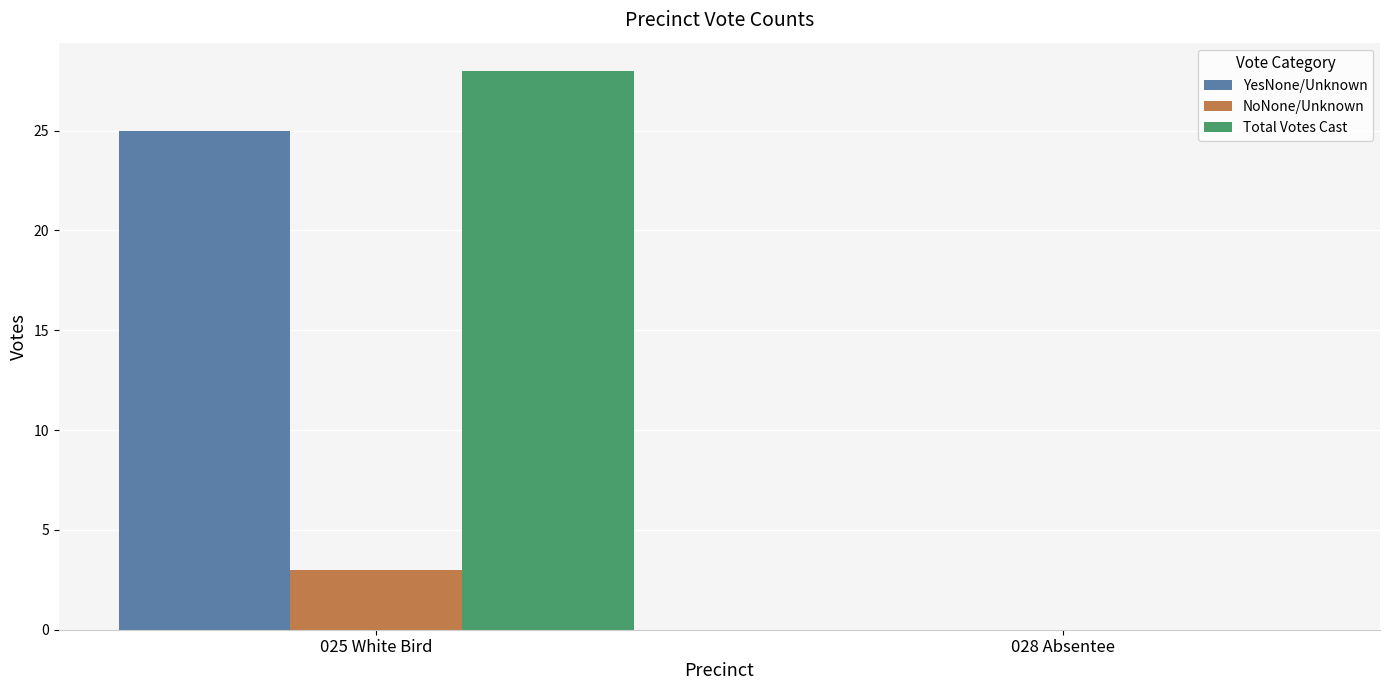

Are the bars horizontal?

No